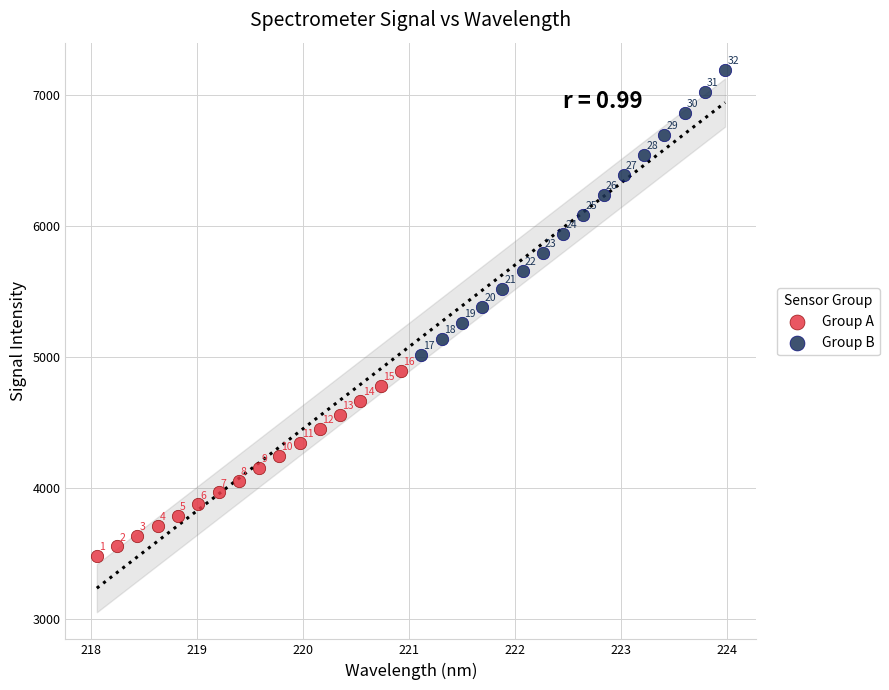

Which series reaches the minimum Y coordinate?

Group A